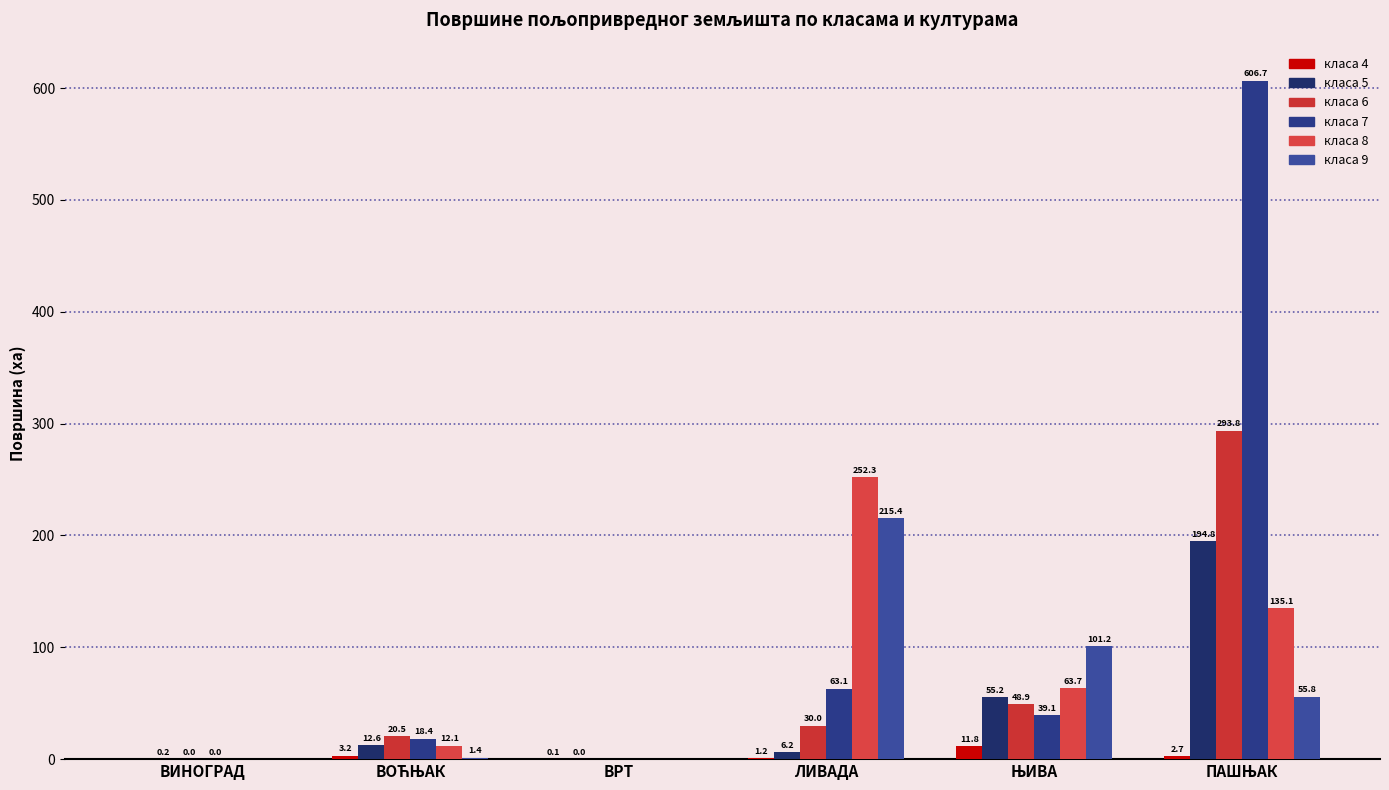

At which label does класа 5 reach its peak?

ПАШЊАК